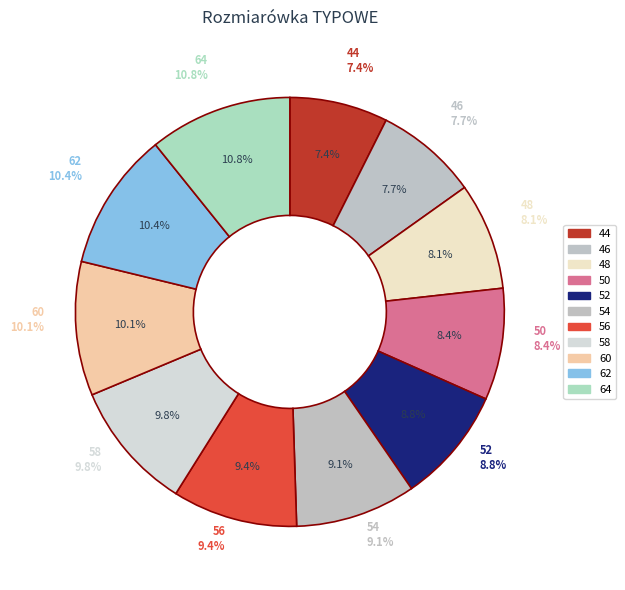

How many segments does this pie chart have?

11